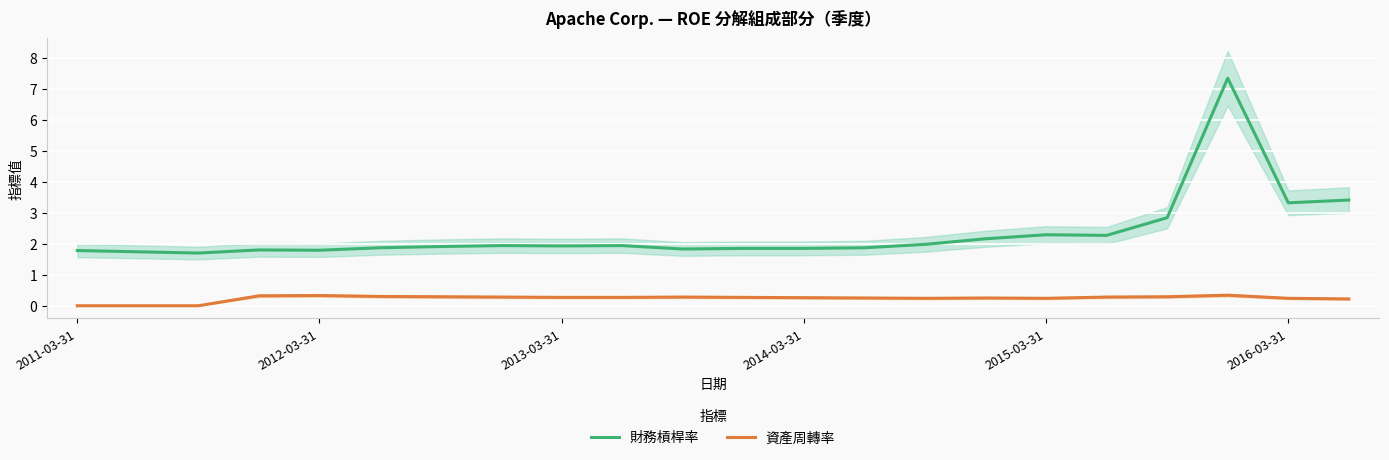

At how many categories does at least one series exceed 1?

22